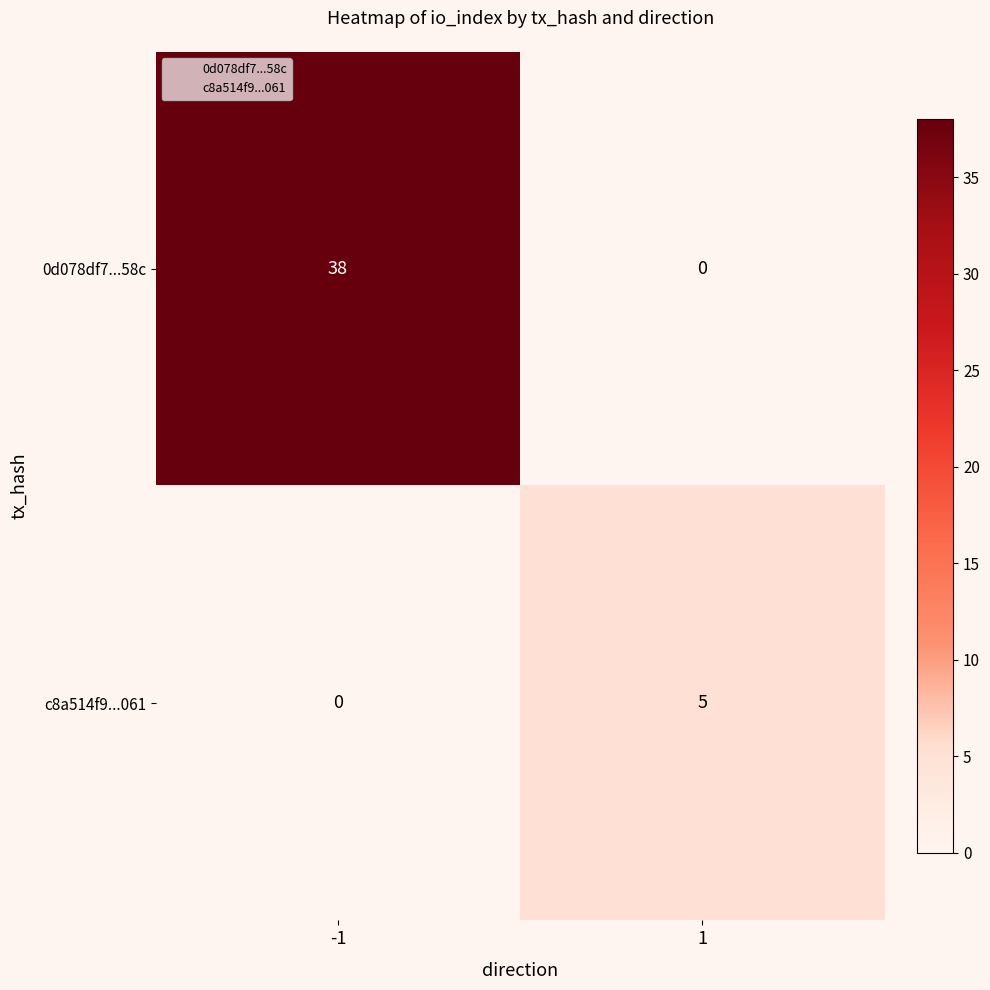

Reading left to right, extract all data points from this chart.

0d078df7...58c: -1=38	1=0
c8a514f9...061: -1=0	1=5